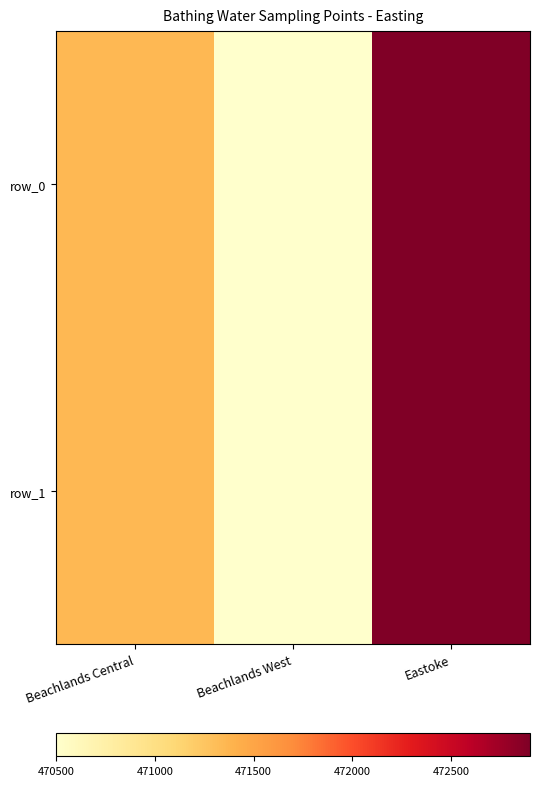

The row_1 series shows 472900 at Eastoke. True or false?

True